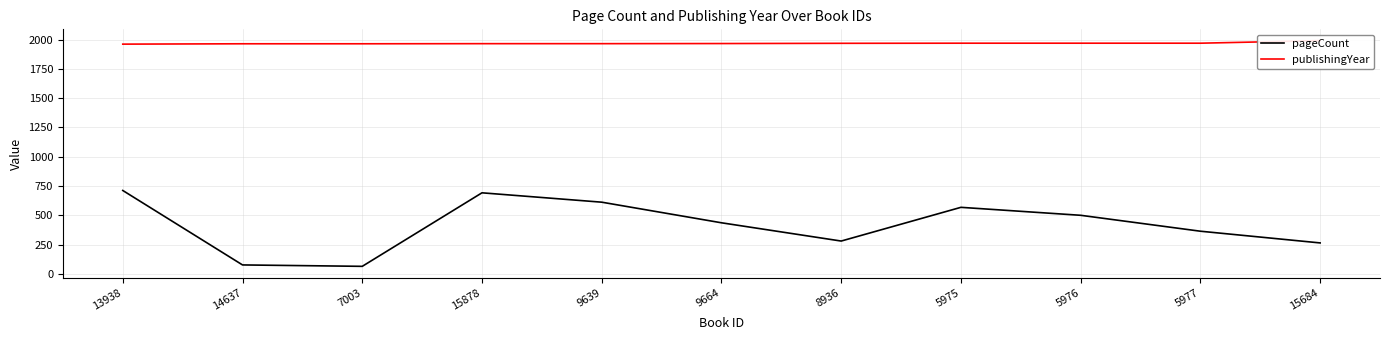

What is the difference between the second highest and minimum values in the pageCount series?

628